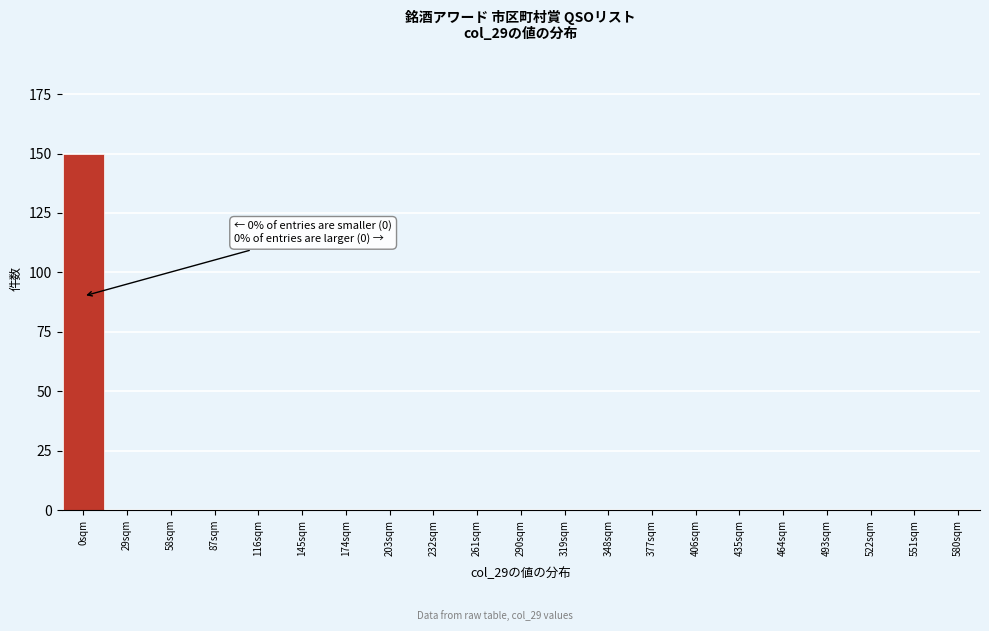

Which range on the x-axis has the tallest bar?

-15 to 14